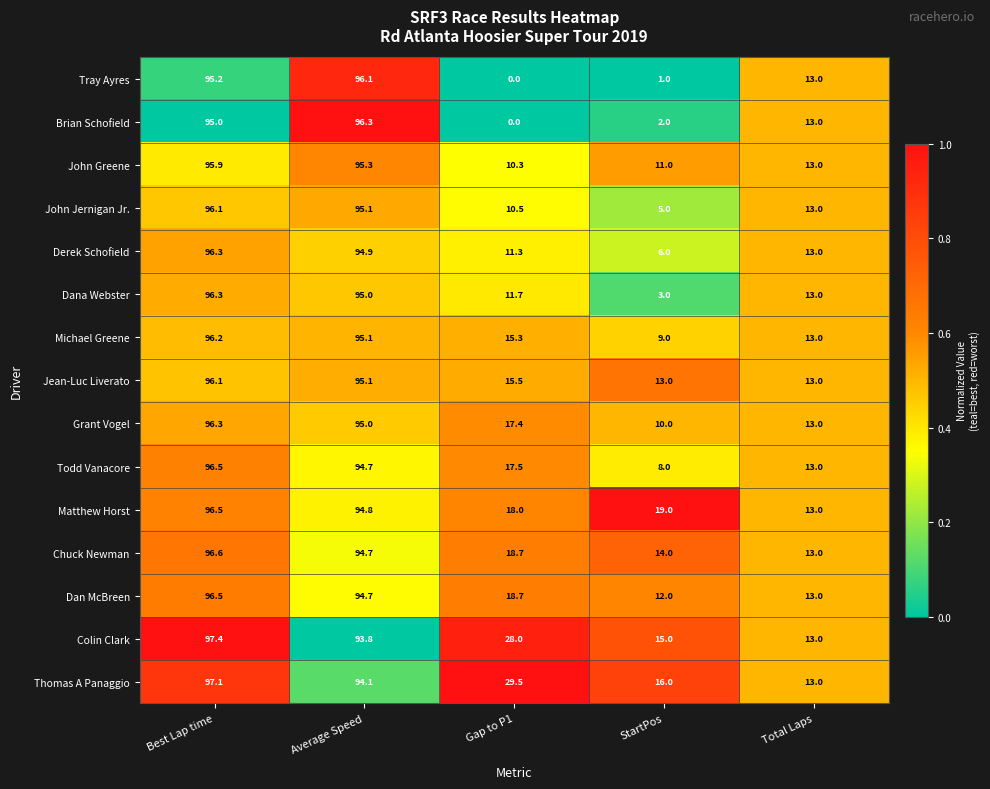

What is the approximate value of Derek Schofield at StartPos?

6.0